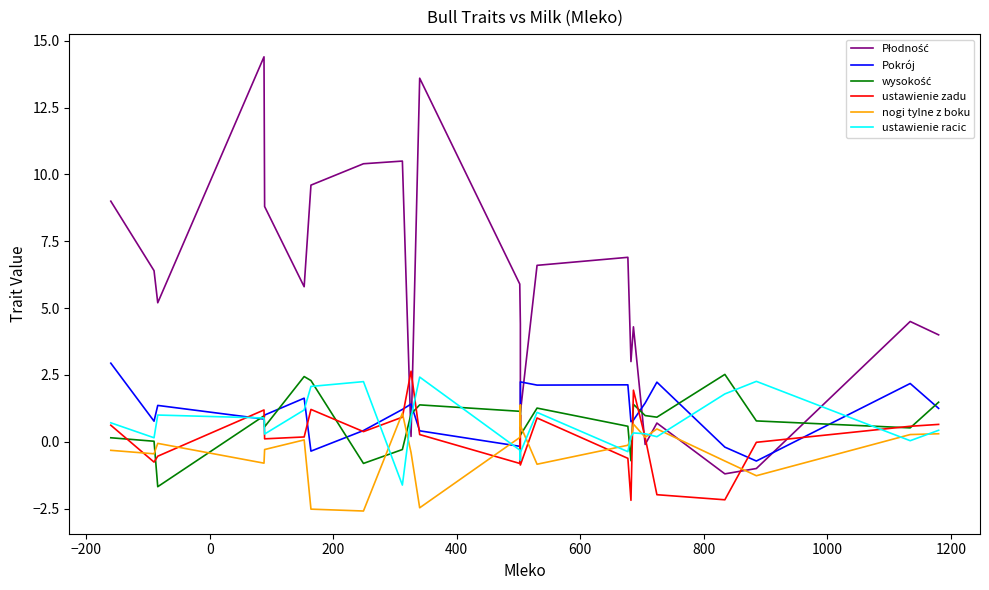

List the series in order of their peak value, highest first.

Płodność, Pokrój, ustawienie zadu, wysokość, ustawienie racic, nogi tylne z boku